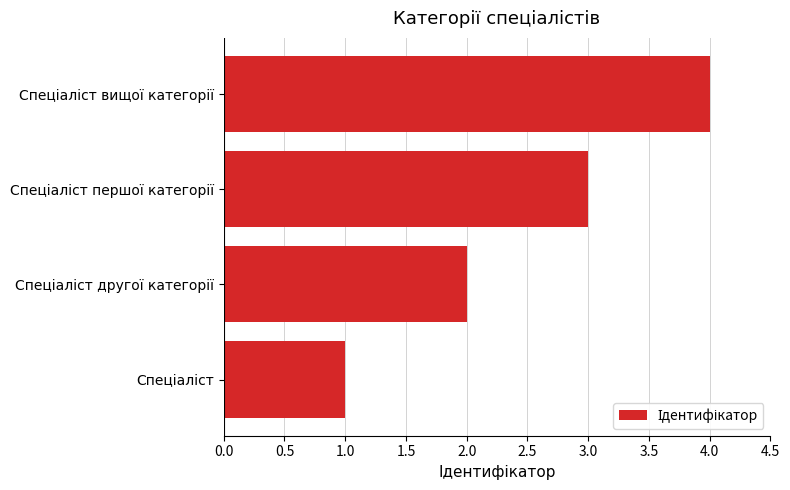

What is the sum of all values?

10